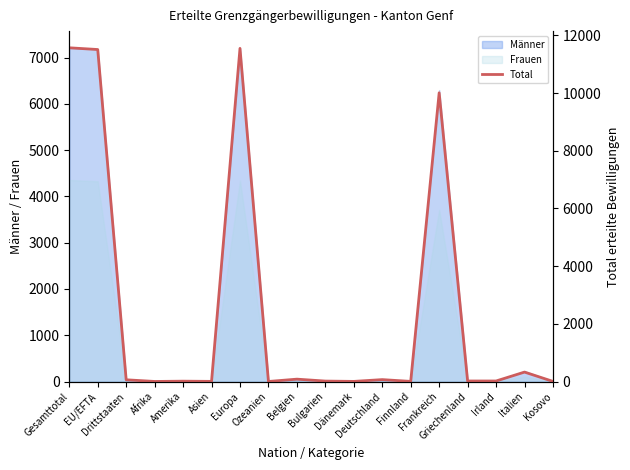

Where is the first local minimum?

Afrika